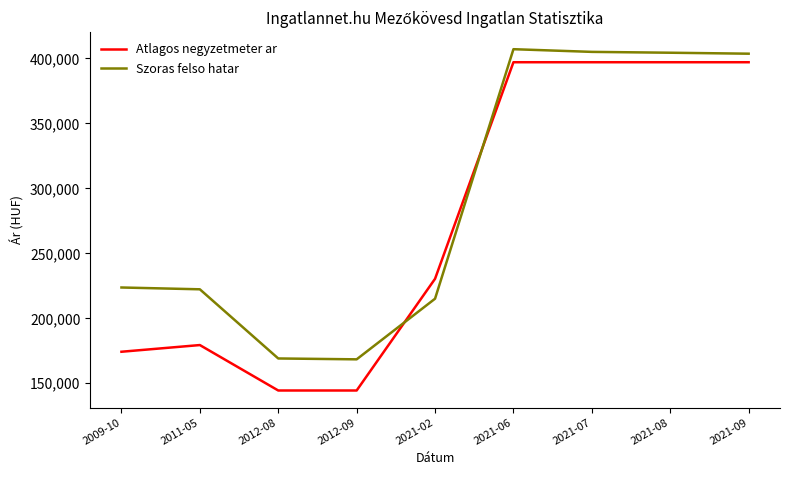

Where is Szoras felso hatar nearest to the value 287754?

2009-10